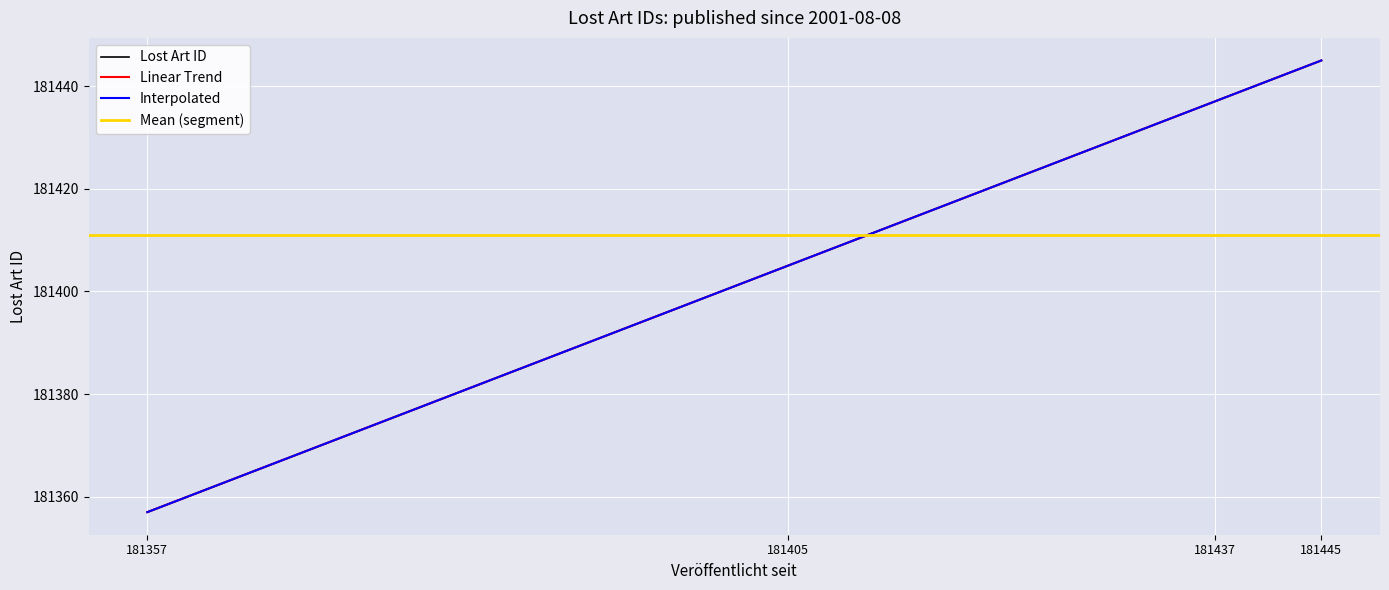

List the labels in order of Lost Art ID value, largest first.

181445, 181437, 181405, 181357